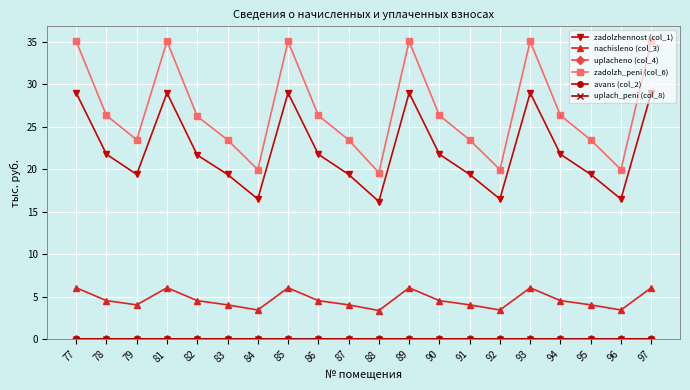

True or false: zadolzhennost (col_1) and avans (col_2) intersect in this chart.

False